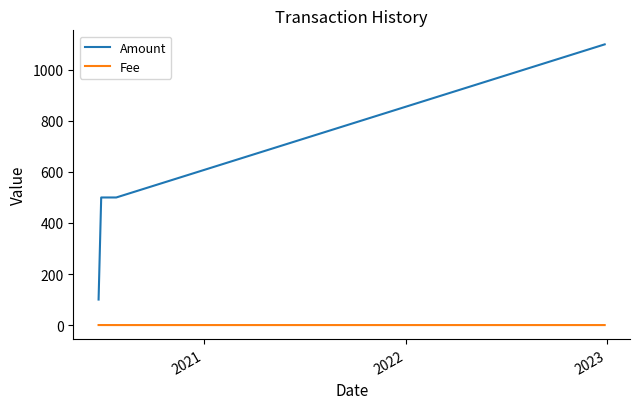

List the series in order of their peak value, lowest first.

Fee, Amount